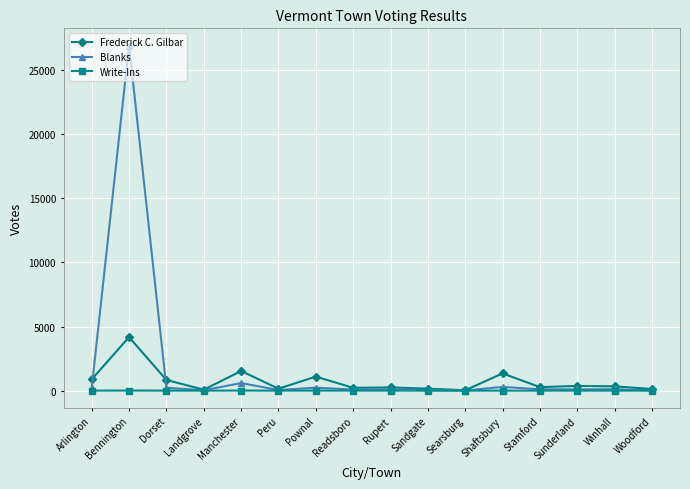

What is the label of the 14th point from the left?

Sunderland